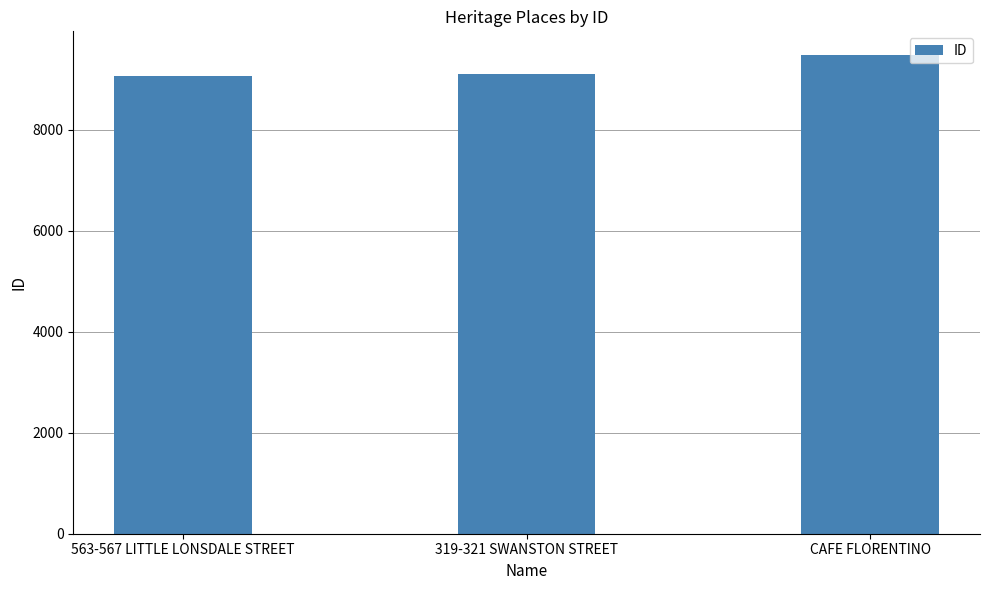

How many bars are there in total?

3